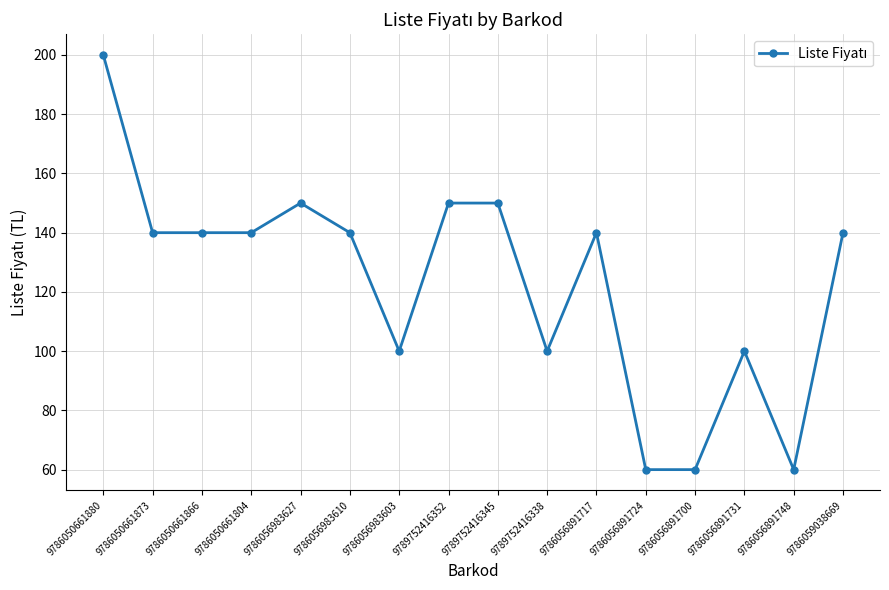

Does the chart have visible grid lines?

Yes